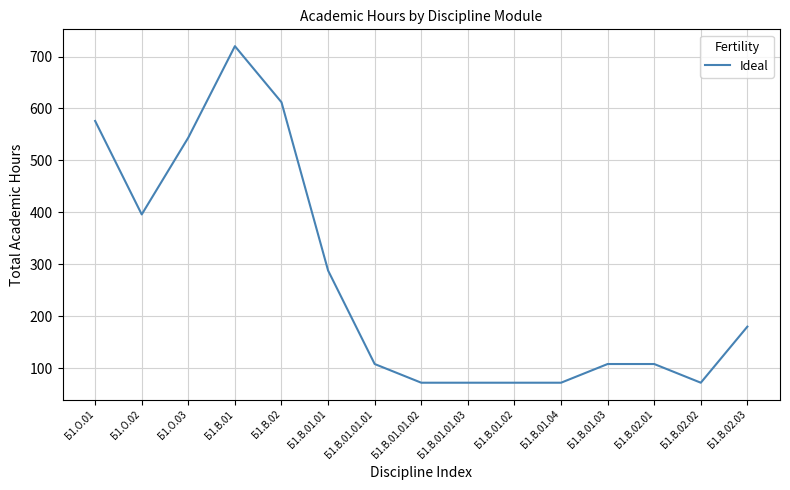

What is the difference between the maximum and minimum values?

648